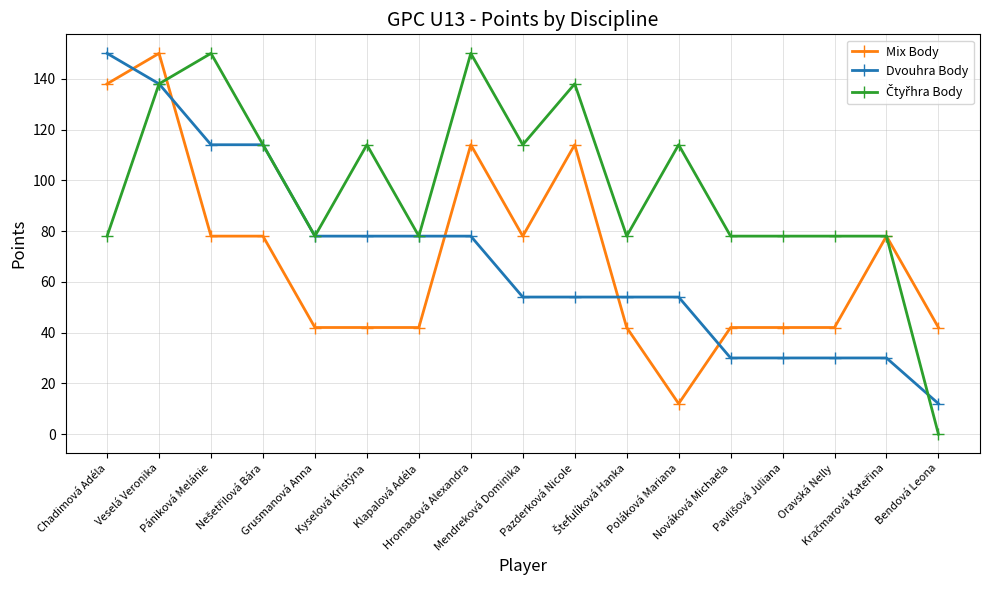

How many lines are shown in the chart?

3